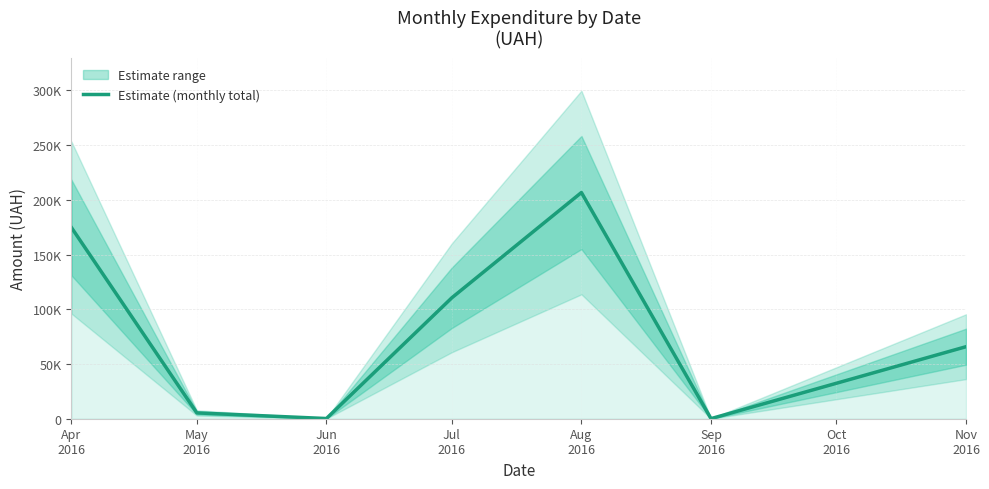

How many points are lower than both their immediate neighbors (excluding endpoints)?

2